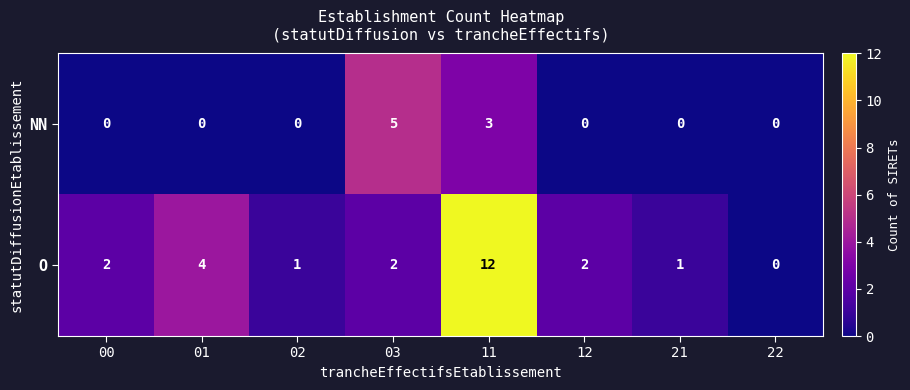

What is the greatest value displayed?

12